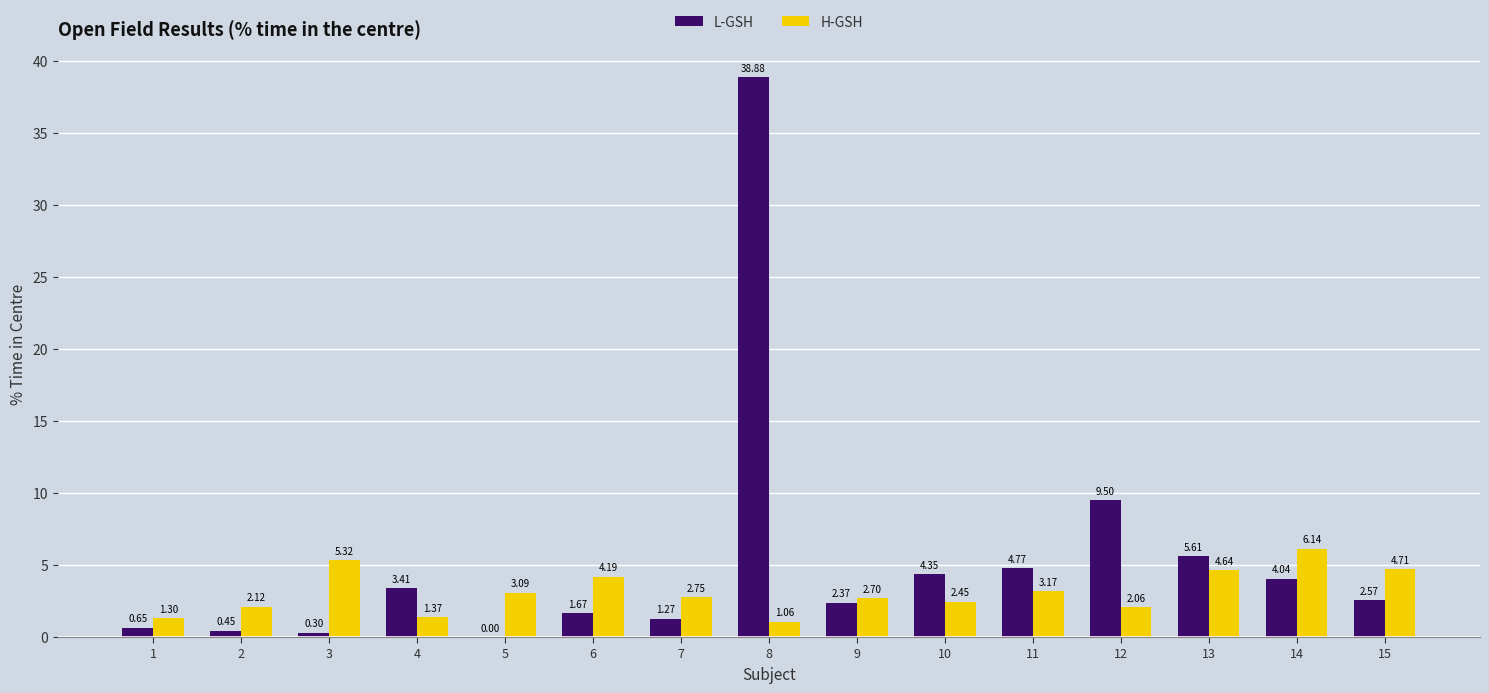

What is the sum of the L-GSH values at 4 and 12?

12.9